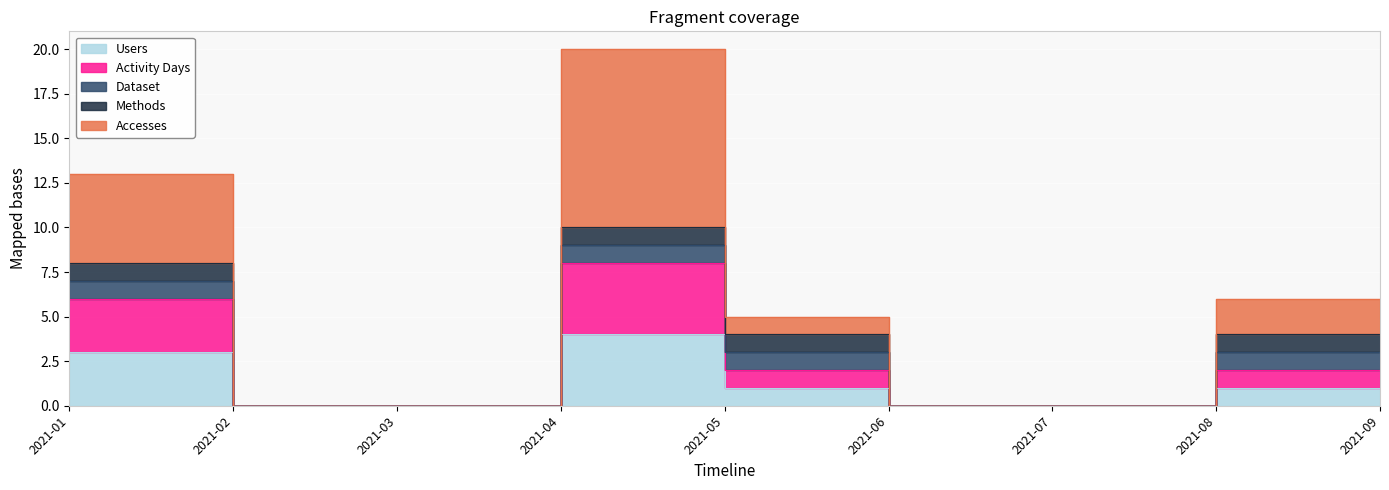

What is the sum of the Methods values at 2021-01 and 2021-02?

1